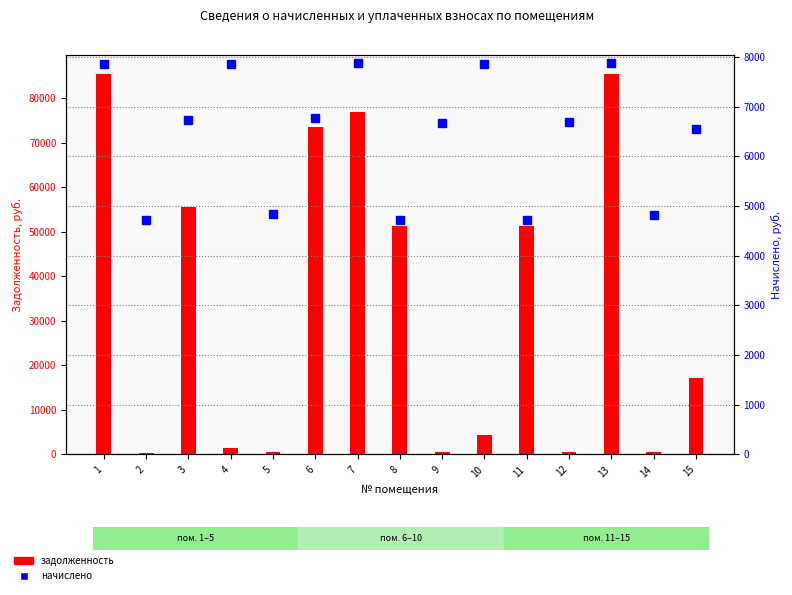

Which has a higher value, 8 or 4?

8